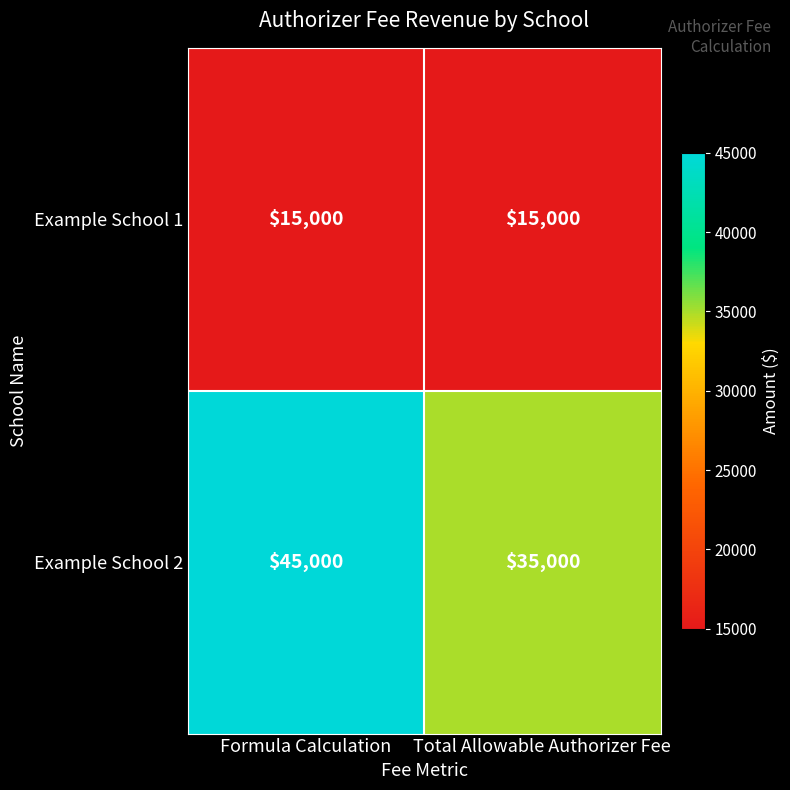

What is the sum of the Example School 1 values at Total Allowable Authorizer Fee and Formula Calculation?

30000